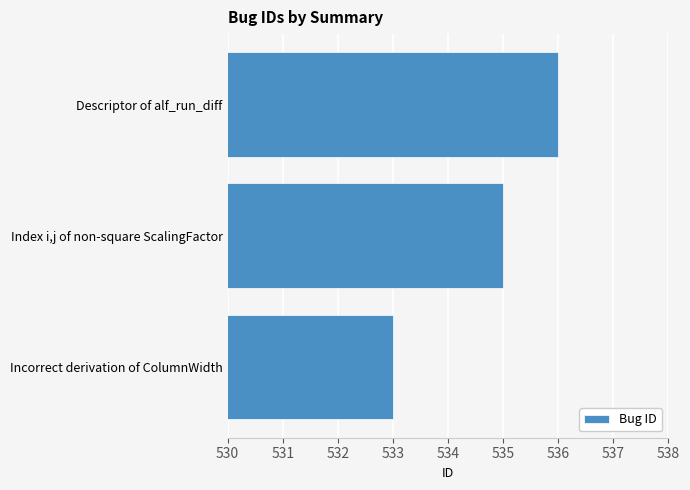

What is the difference between the maximum and second lowest values?

1